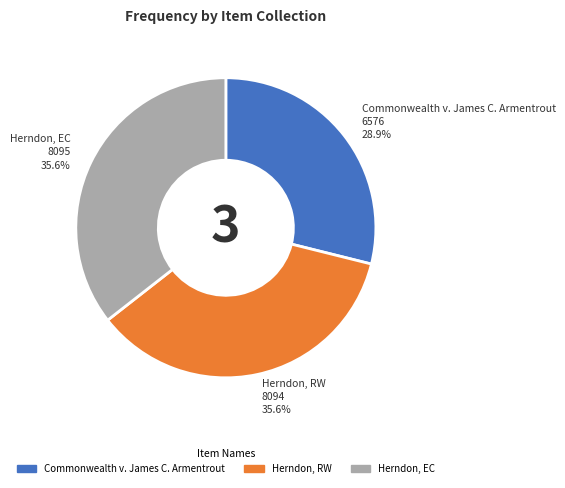

Is the sum of Herndon, RW and Commonwealth v. James C. Armentrout greater than half?

Yes